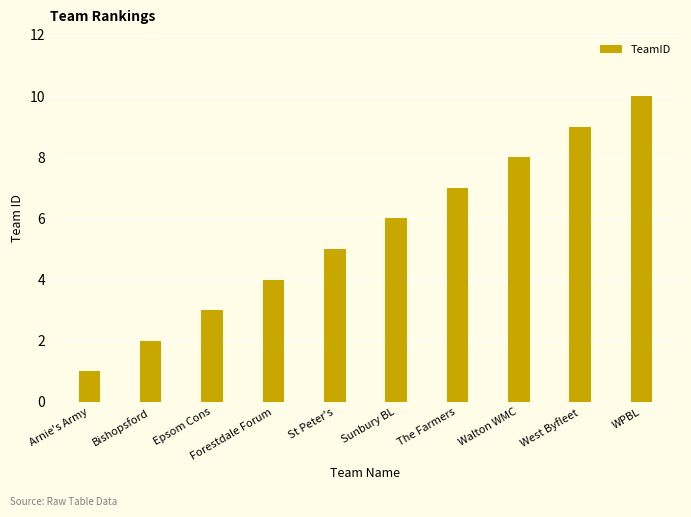

Rank the categories by value from highest to lowest.

WPBL, West Byfleet, Walton WMC, The Farmers, Sunbury BL, St Peter's, Forestdale Forum, Epsom Cons, Bishopsford, Arnie's Army